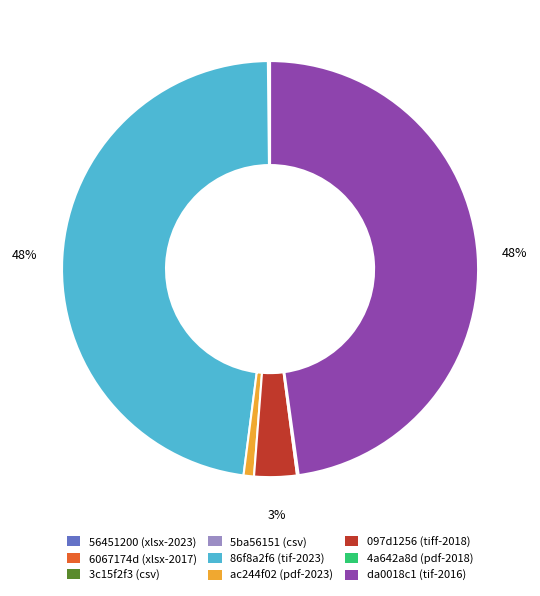

To the nearest percent, what percentage of the pie is 86f8a2f6 (tif-2023)?

48%